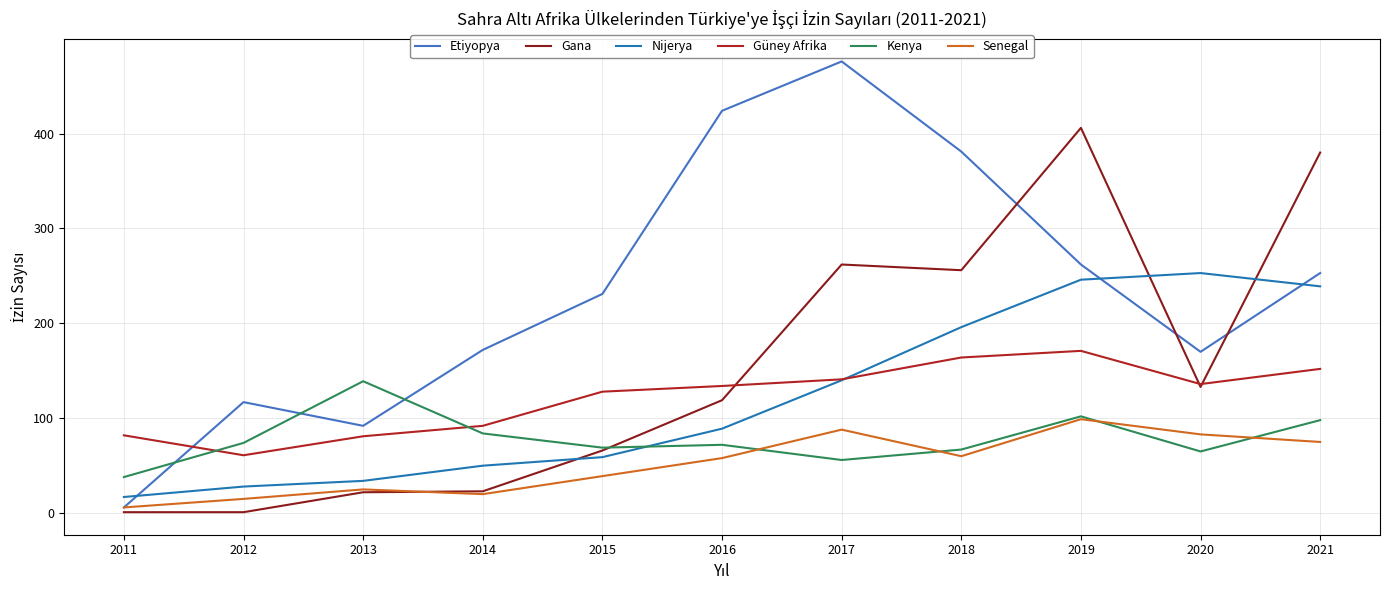

What is the sum of all Kenya values?

864